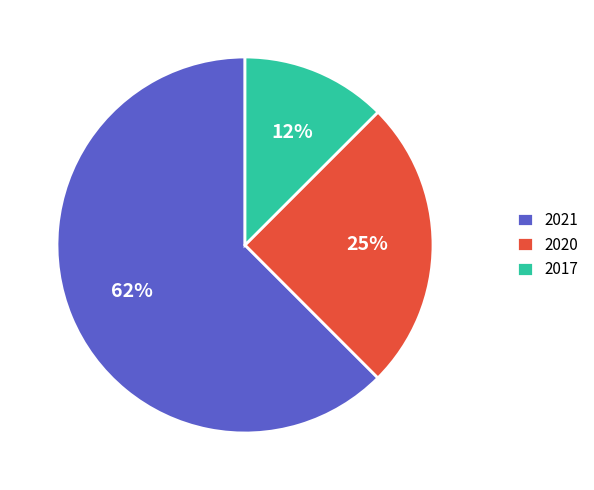

Is it true that 2020 is 17% of the pie?

False